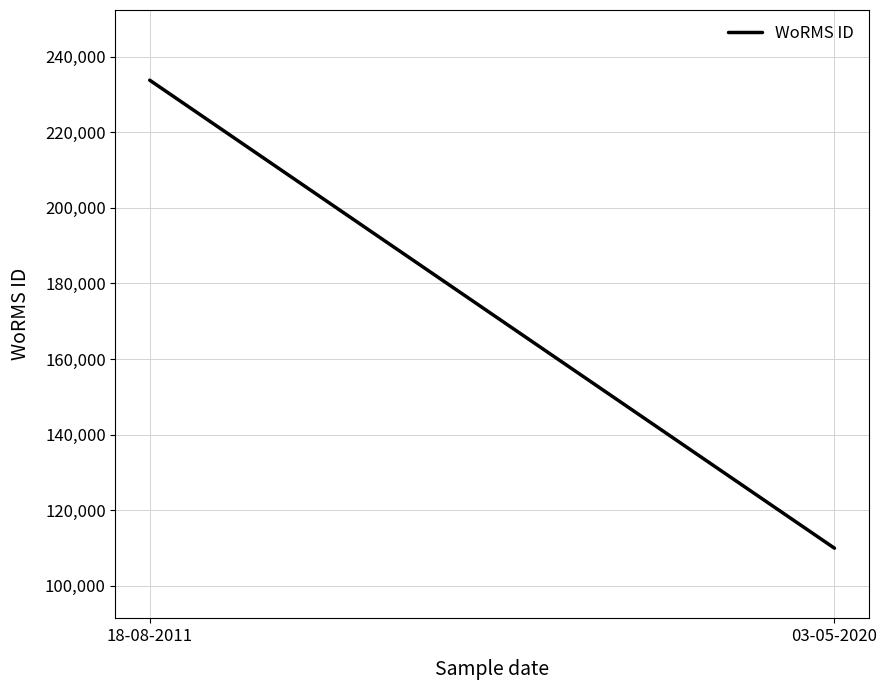

How many lines are shown in the chart?

1